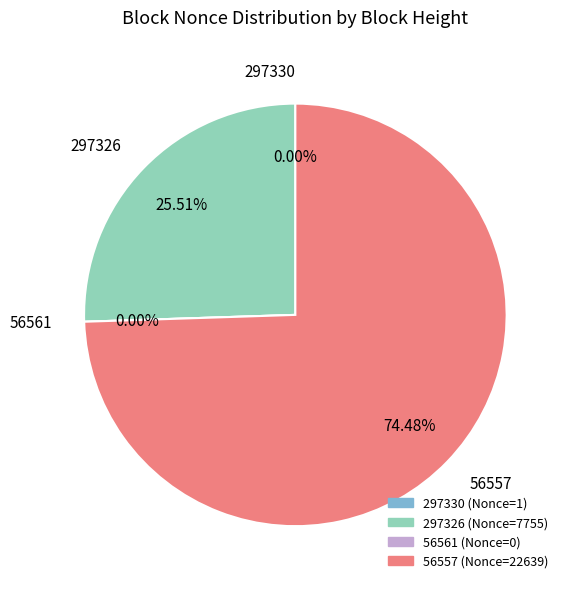

Approximately how many times larger is the value at 56557 compared to 297330?

22639.0